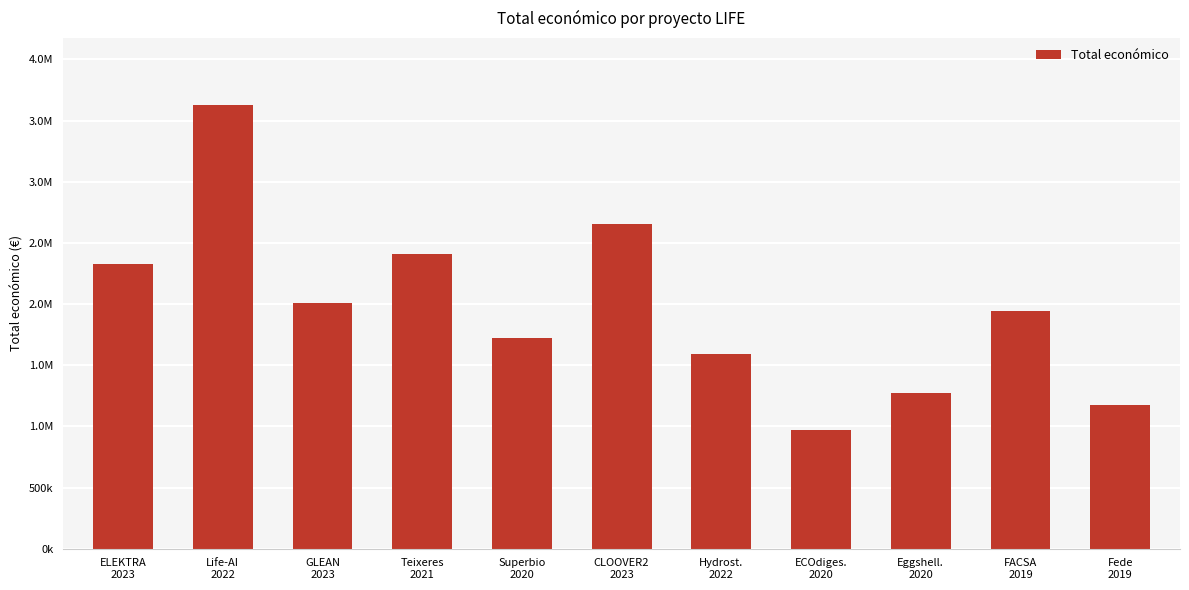

Which label corresponds to the largest value in the chart?

Life-AI
2022